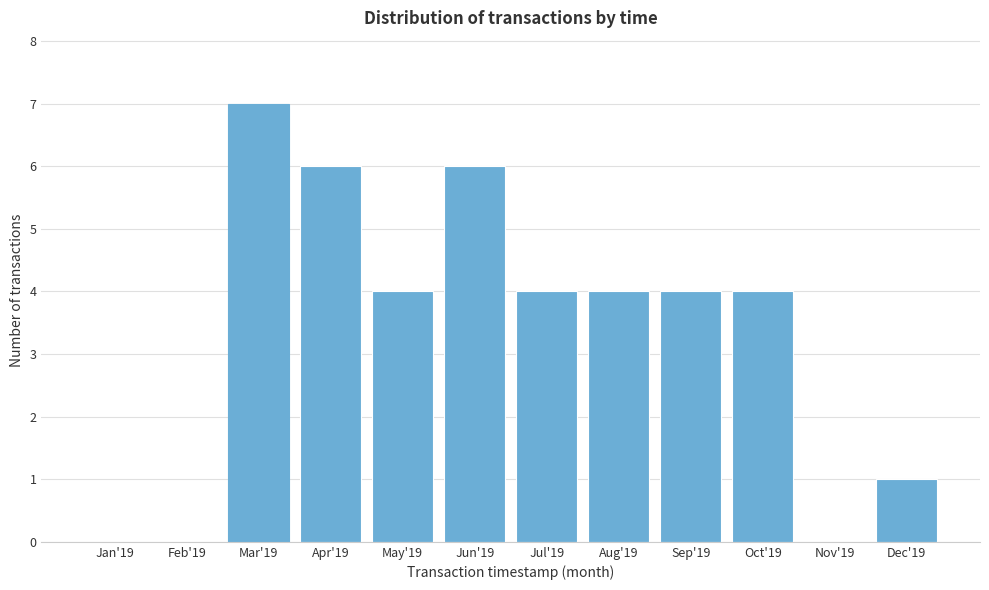

Reading left to right, extract all data points from this chart.

Jan'19=0	Feb'19=0	Mar'19=7	Apr'19=6	May'19=4	Jun'19=6	Jul'19=4	Aug'19=4	Sep'19=4	Oct'19=4	Nov'19=0	Dec'19=1